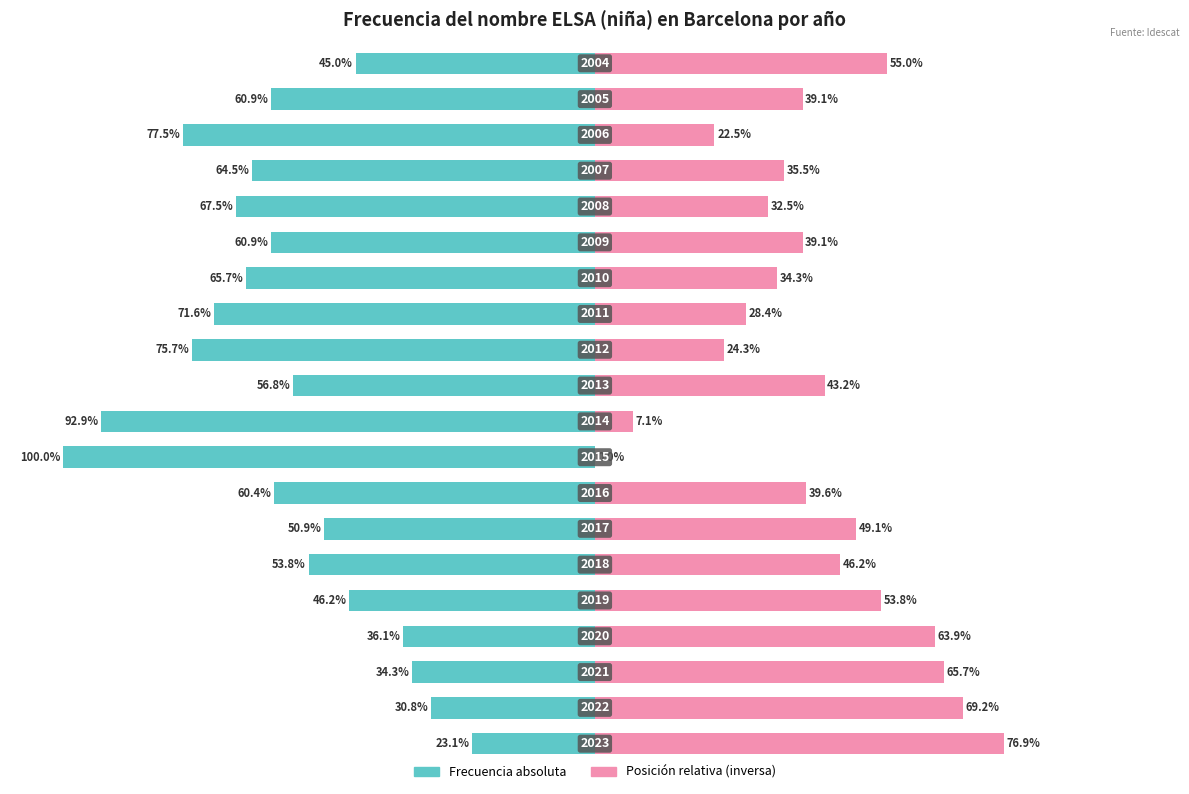

At how many categories does at least one series exceed -63?

20